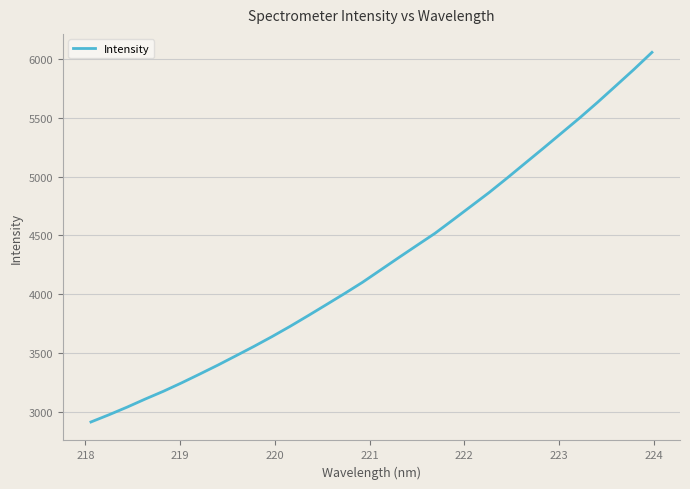

What is the smallest value displayed?

2912.1